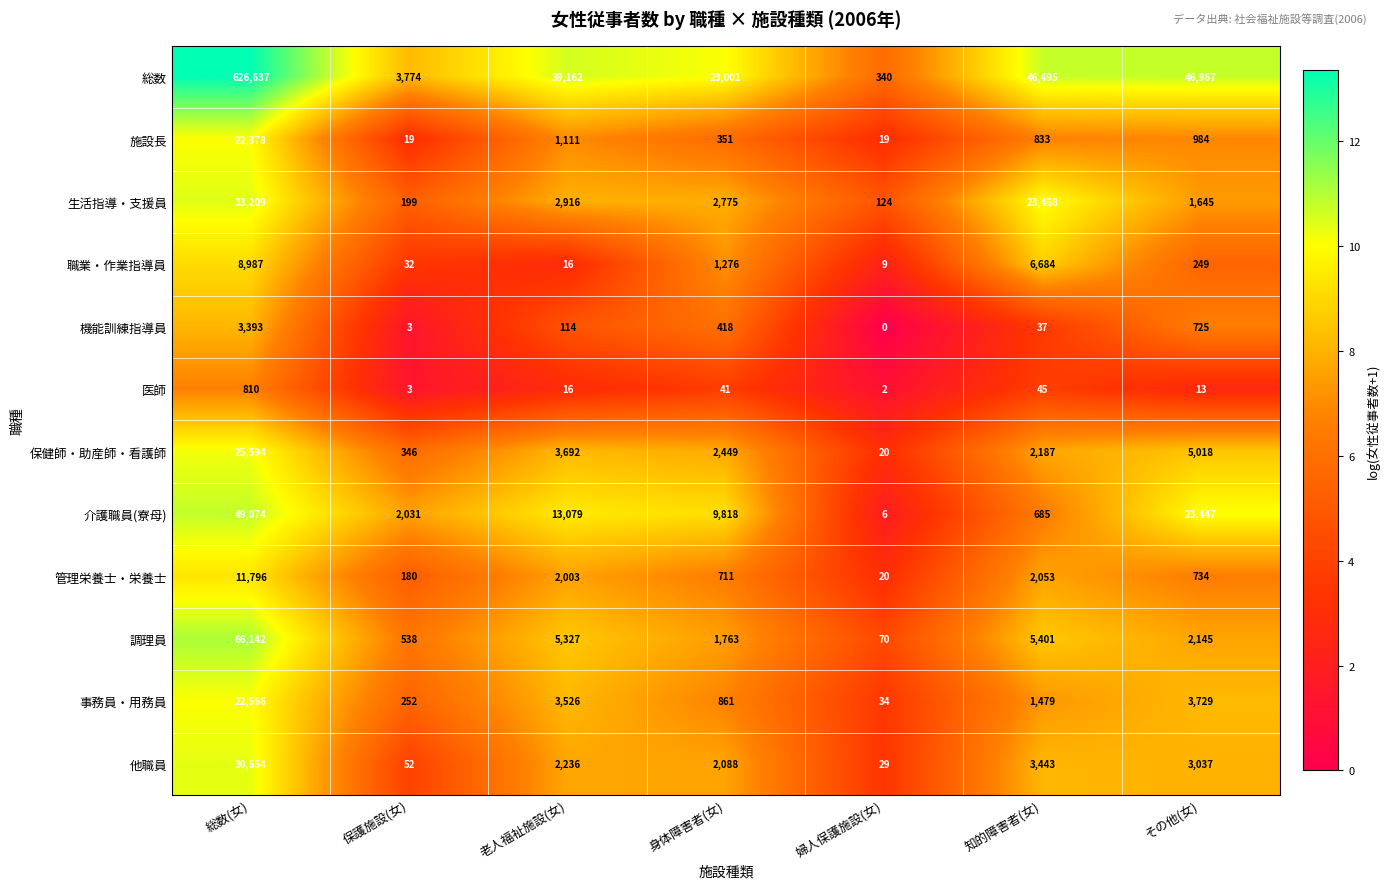

What is the difference between the highest and lowest values at 婦人保護施設(女)?

340